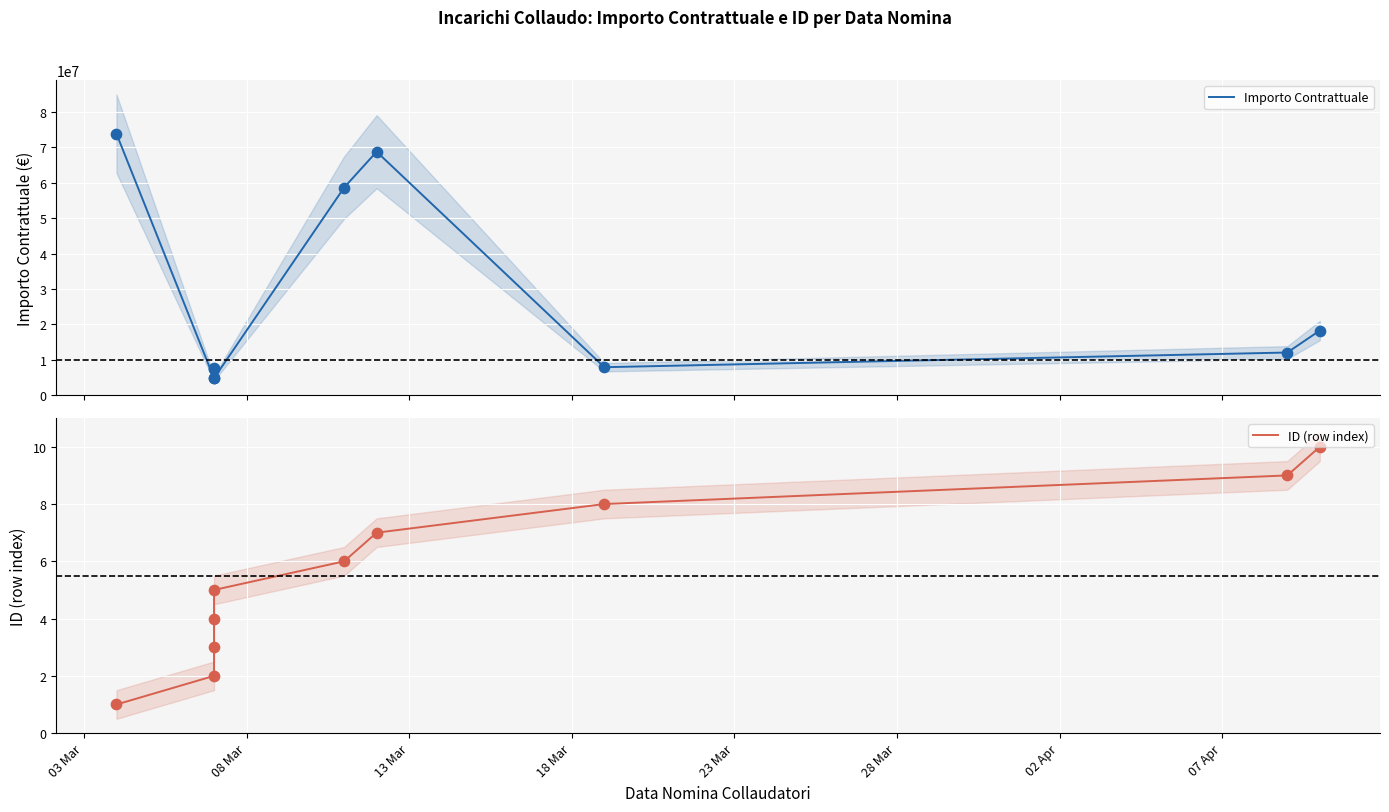

At how many categories does at least one series exceed 9689660?

5